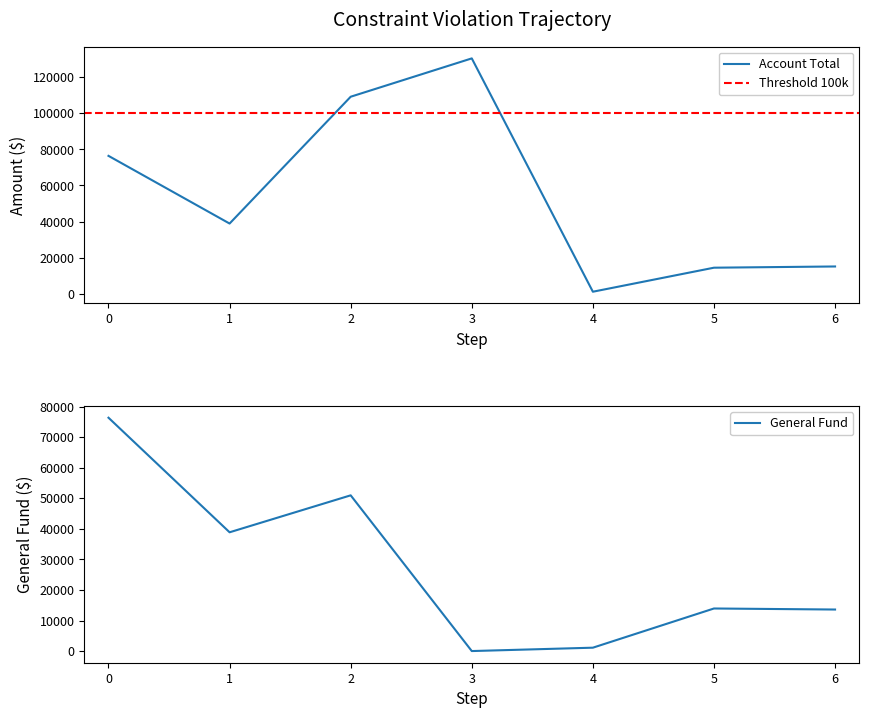

True or false: General and Account Total cross at least once.

False